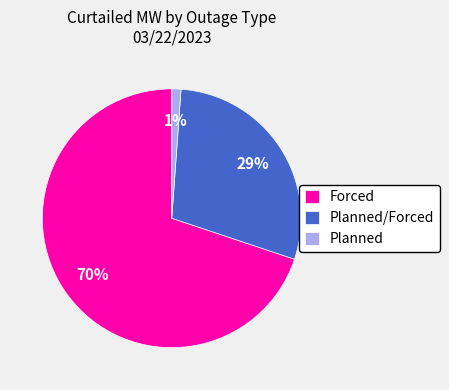

Does any single category account for the majority?

Yes